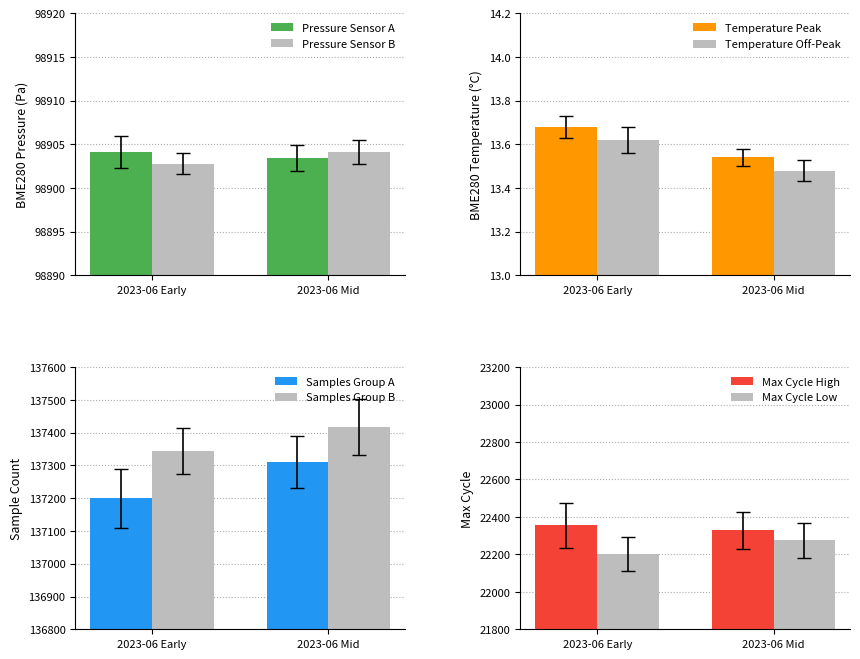

Is the value of Pressure Sensor B at 2023-06 Mid greater than the value of Pressure Sensor A at 2023-06 Mid?

Yes